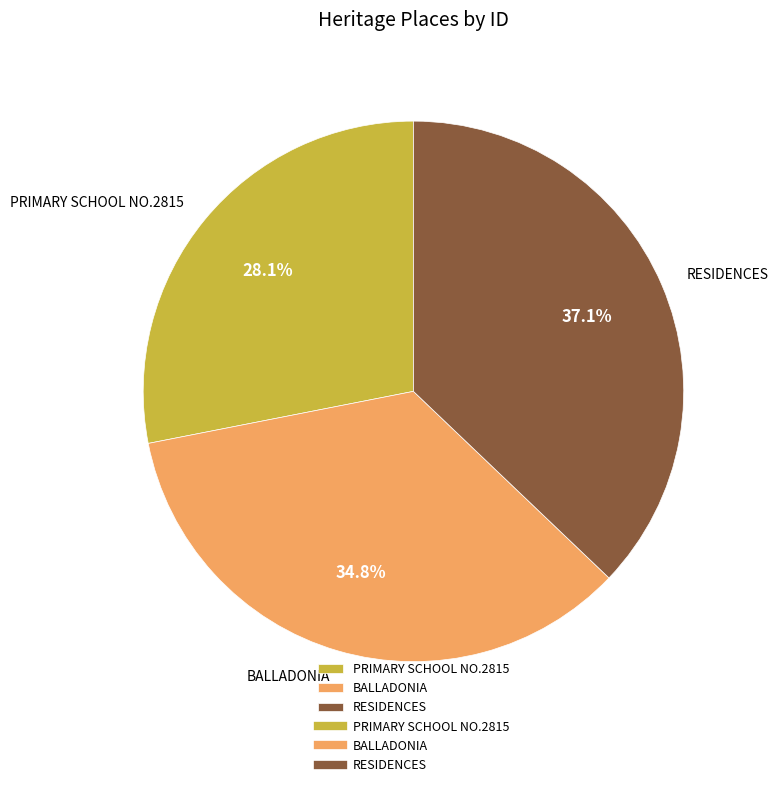

Approximately how many times larger is the value at PRIMARY SCHOOL NO.2815 compared to RESIDENCES?

0.8